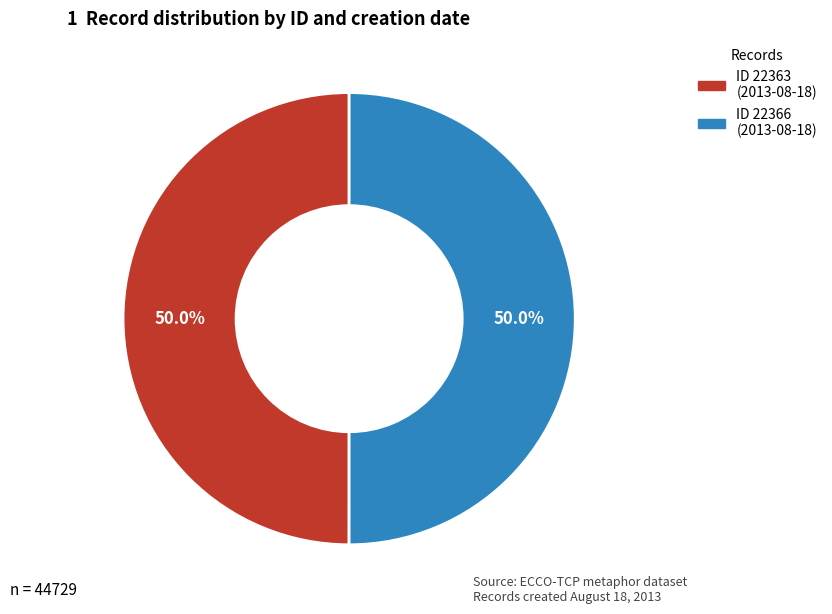

Count the number of slices in the pie.

2